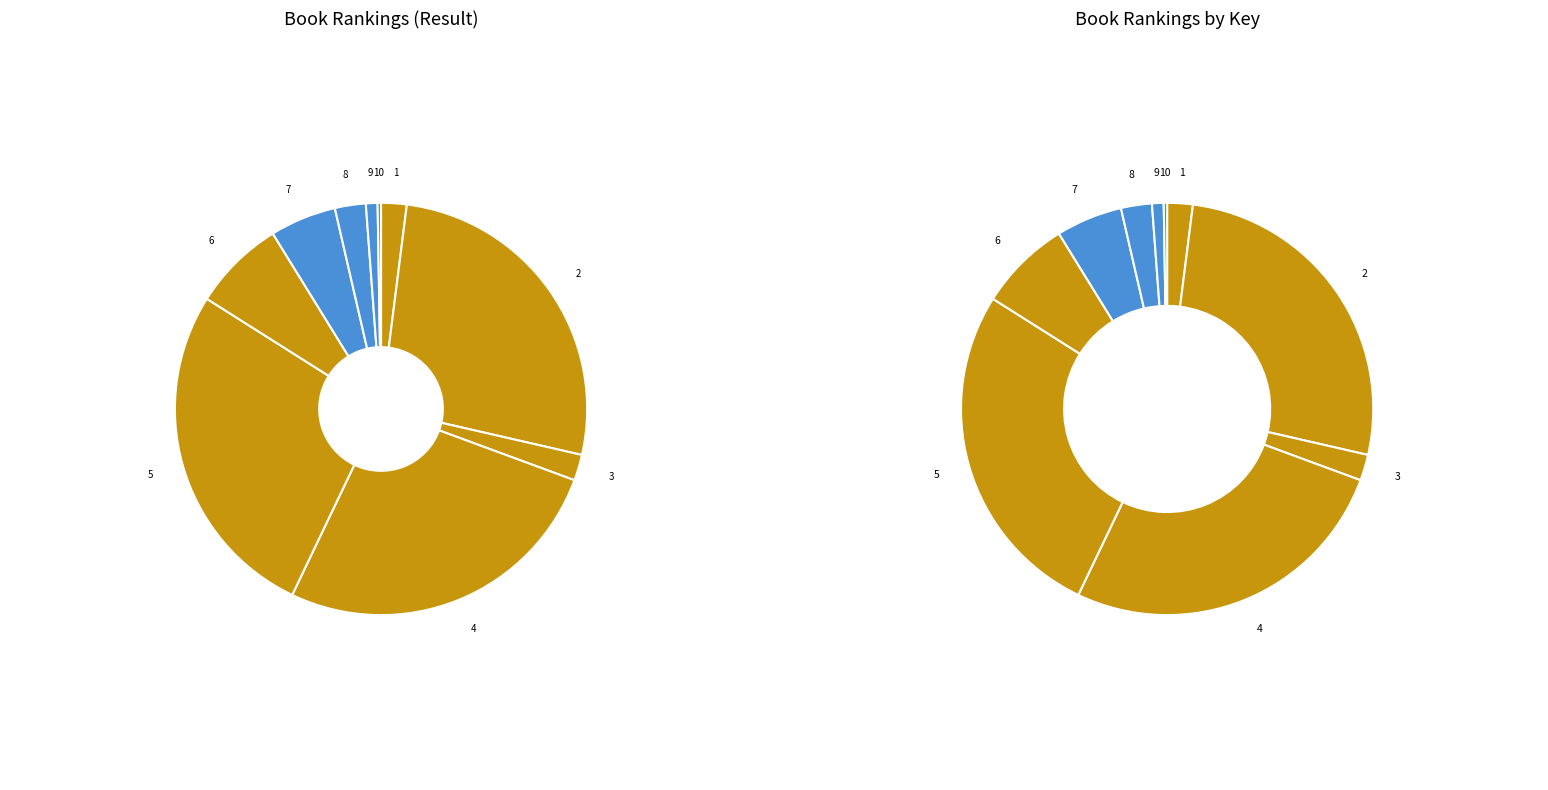

What is the change in value from 4 to 9?

-2035870374